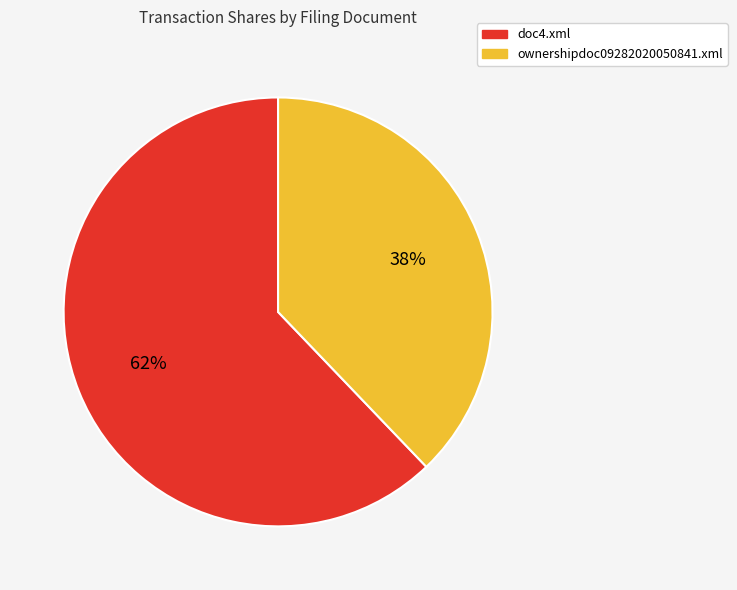

Which slice is the smallest?

ownershipdoc09282020050841.xml